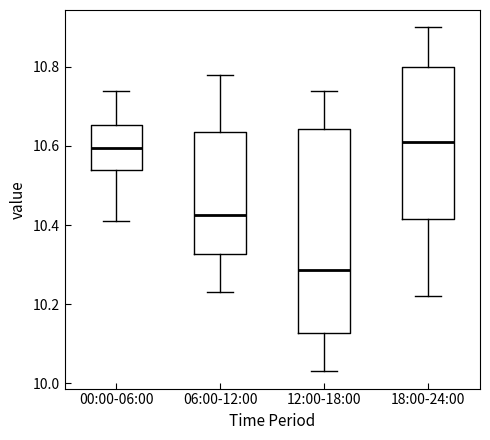

Where is the upper edge of the box for 06:00-12:00 on the y-axis? The values are not printed on the chart, so give them approximately, as read against the axis.

10.64